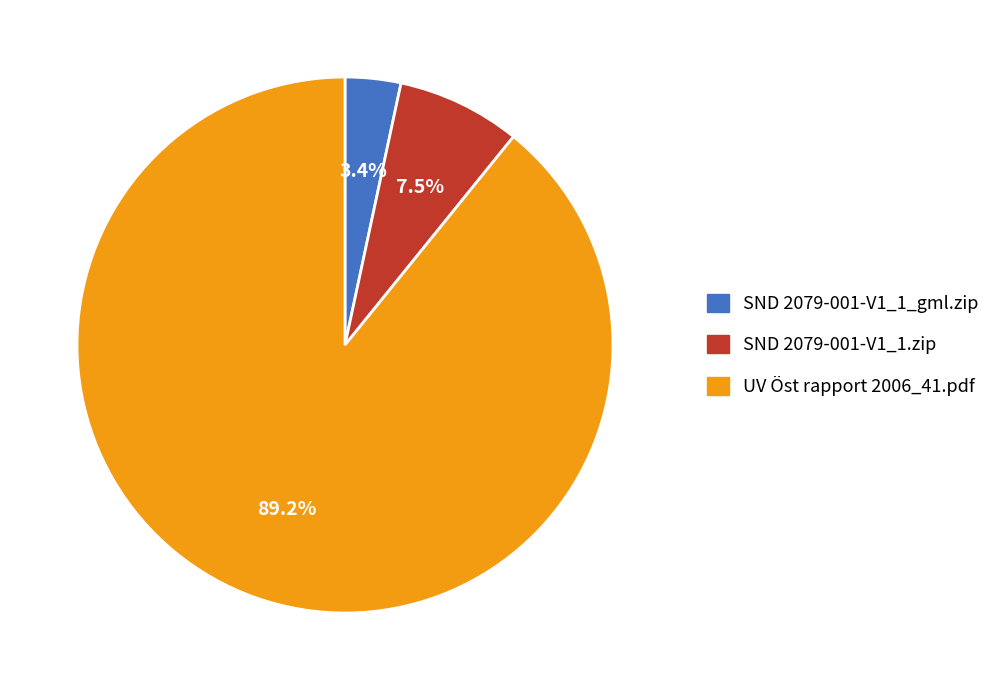

Count the number of slices in the pie.

3